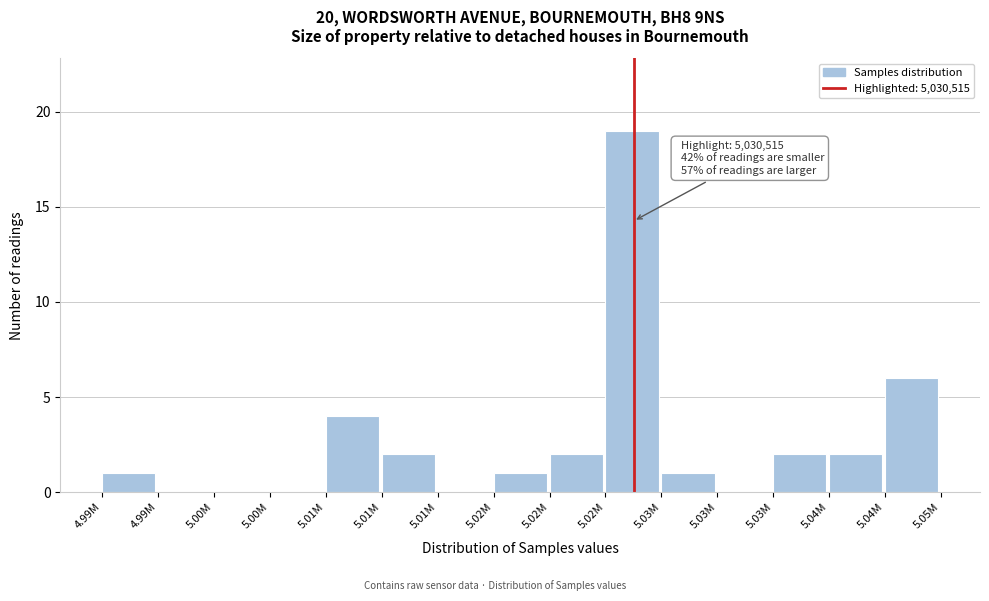

How many distinct data groups are displayed?

1